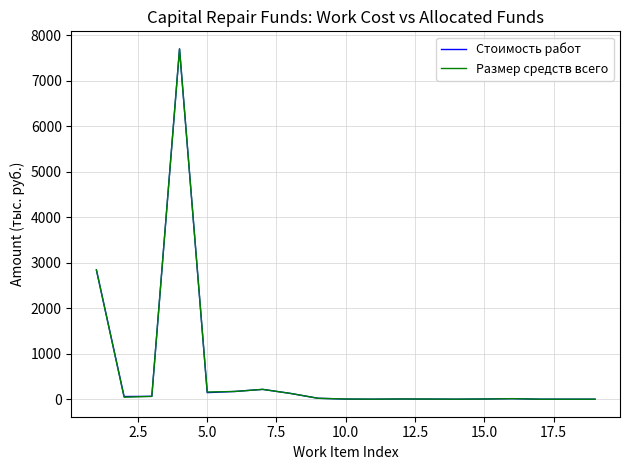

What is the maximum value for Стоимость работ?

7698.3